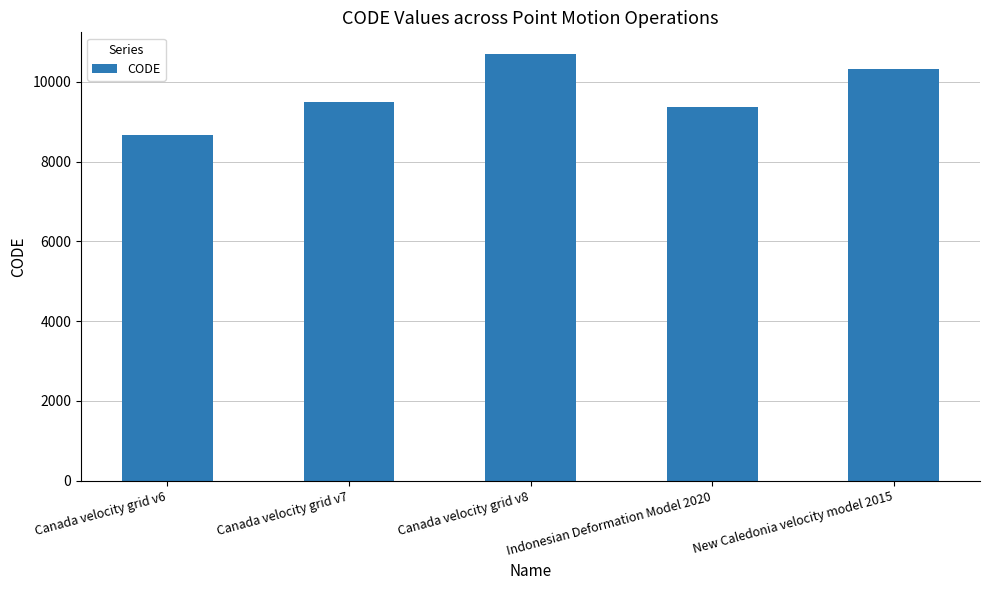

Reading left to right, extract all data points from this chart.

Canada velocity grid v6=8676	Canada velocity grid v7=9483	Canada velocity grid v8=10707	Indonesian Deformation Model 2020=9375	New Caledonia velocity model 2015=10323